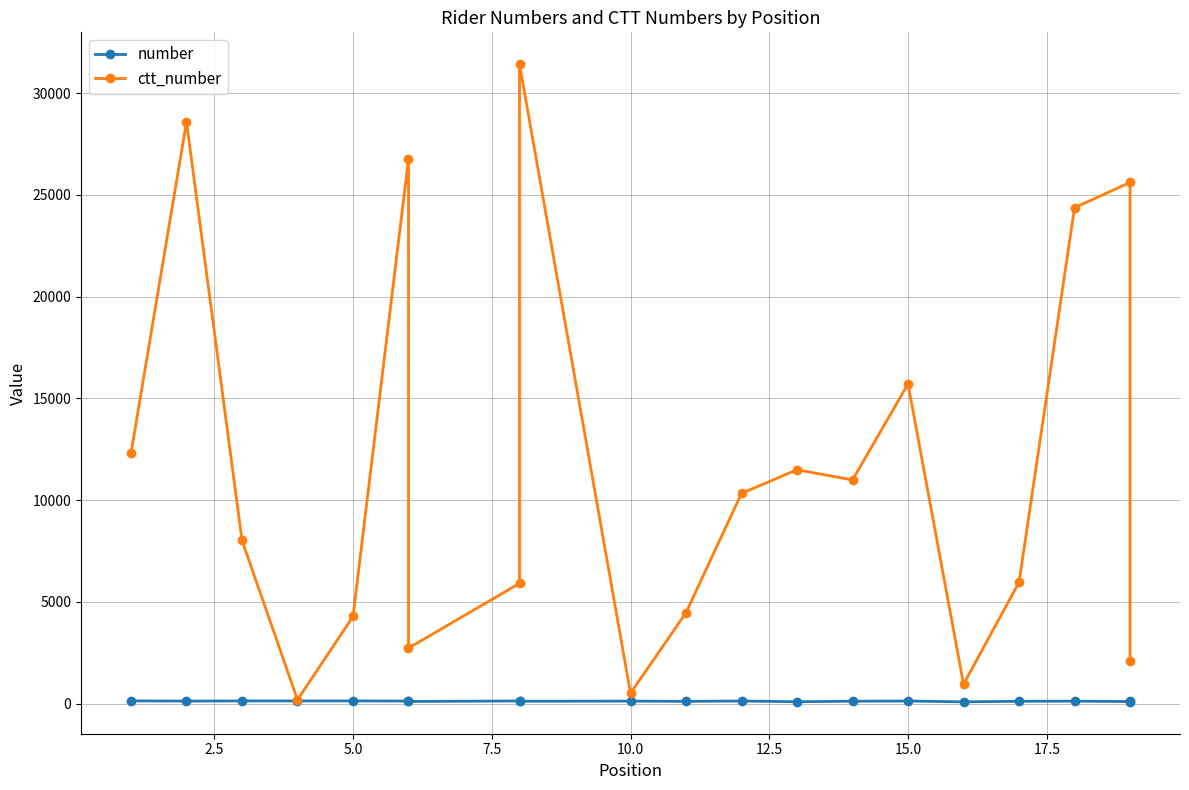

What is the label of the 2nd point from the right?

18